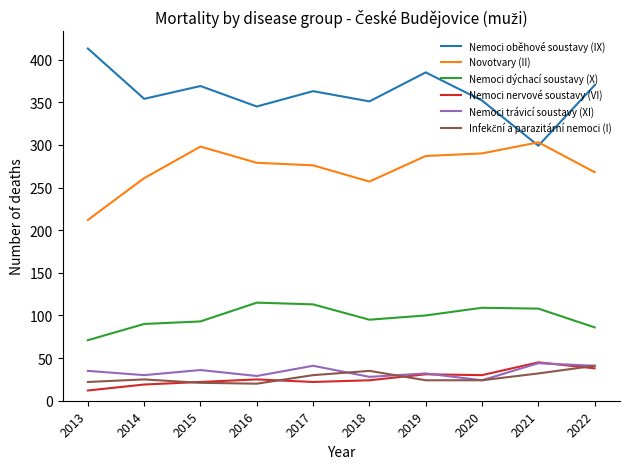

True or false: Nemoci nervové soustavy (VI) has a value of 22 at 2015.

True